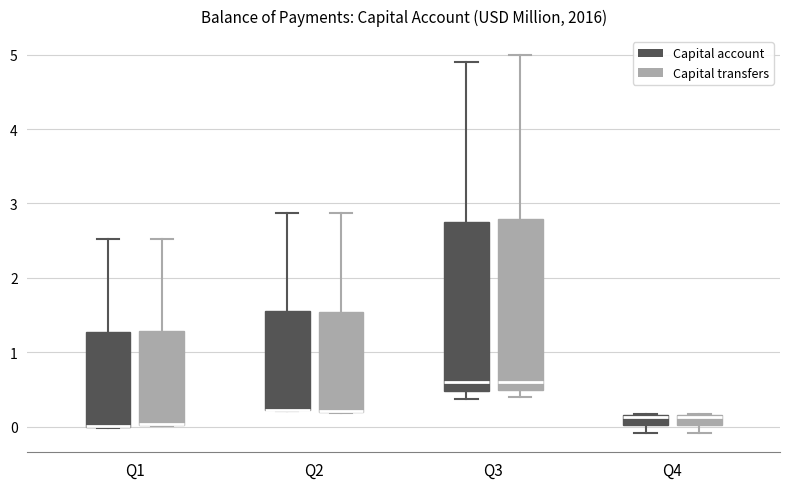

Where does the upper whisker of the box for Q1 (Capital transfers) end on the y-axis? The values are not printed on the chart, so give them approximately, as read against the axis.

2.5